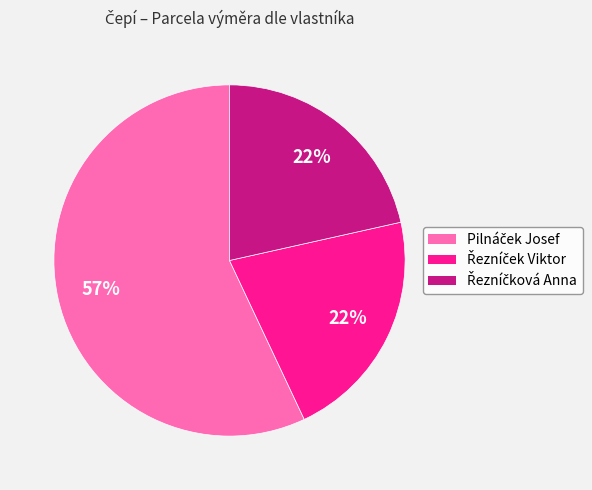

Does any single category account for the majority?

Yes